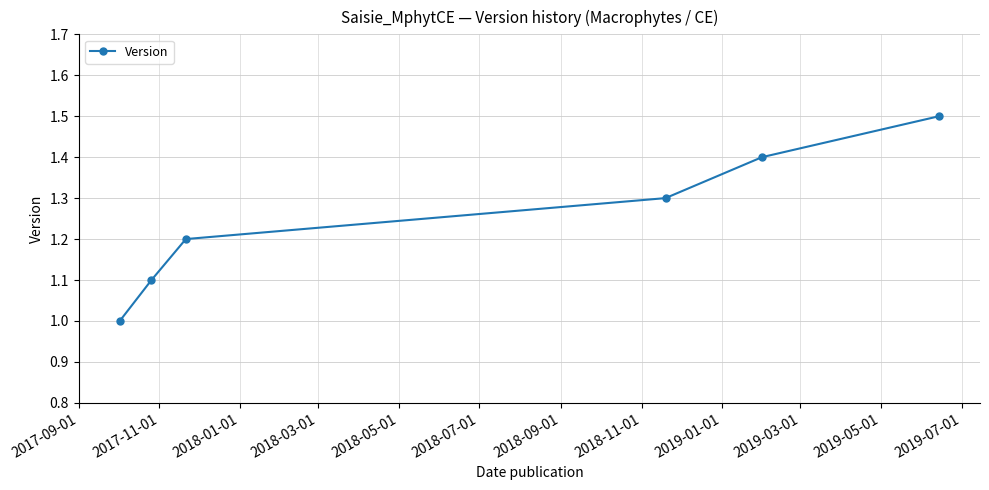

What is the minimum value shown in the chart?

1.0